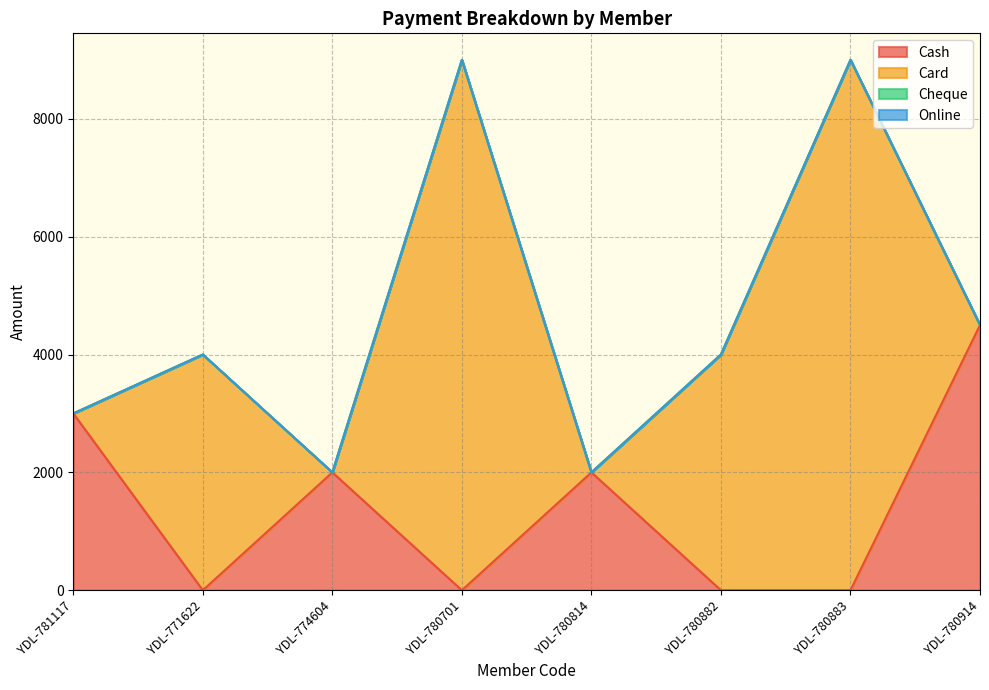

What position from the right is YDL-780882?

3